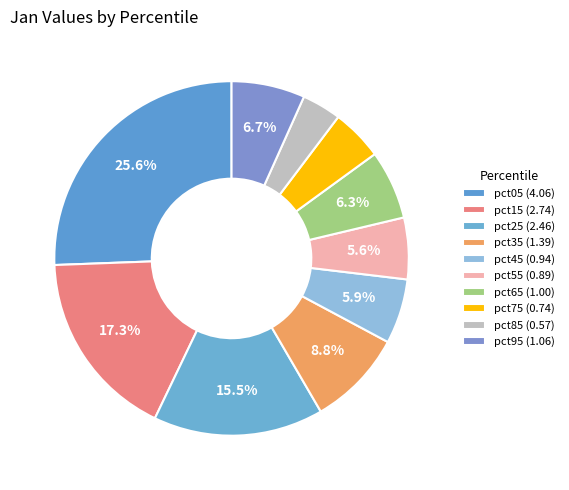

Combined, what portion of the pie is pct25 and pct15?

32.8%